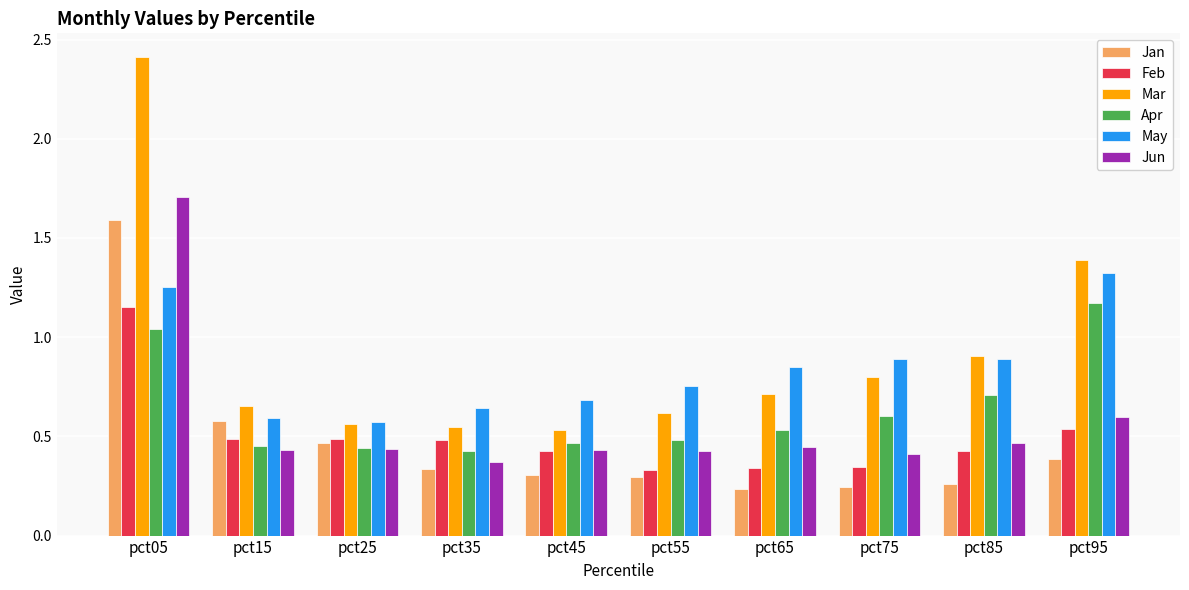

The Apr series shows 0.4 at pct35. True or false?

True